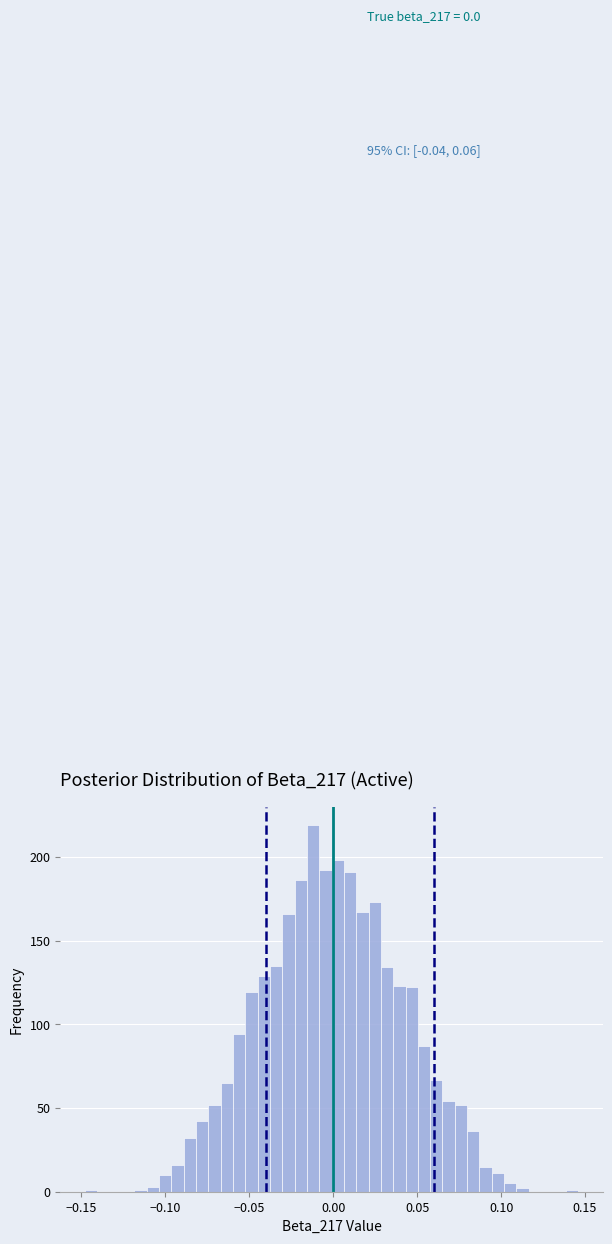

Around what value on the x-axis is the tallest bar? Give the approximate position of its centre, as read against the axis.

-0.010